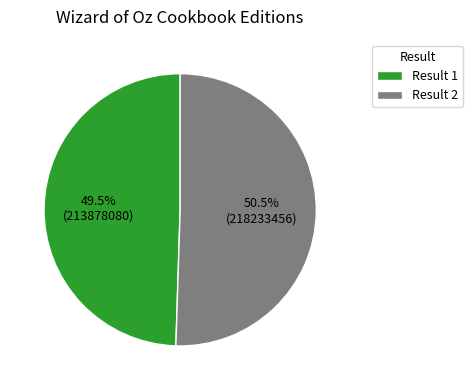

Which slice represents more than half of the pie?

Result 2